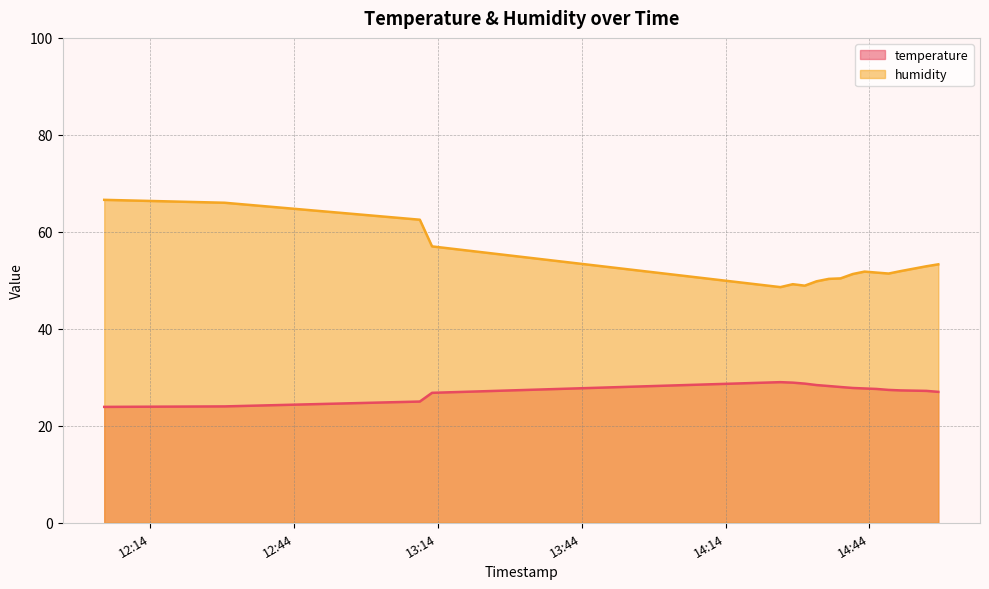

True or false: temperature and humidity cross at least once.

False